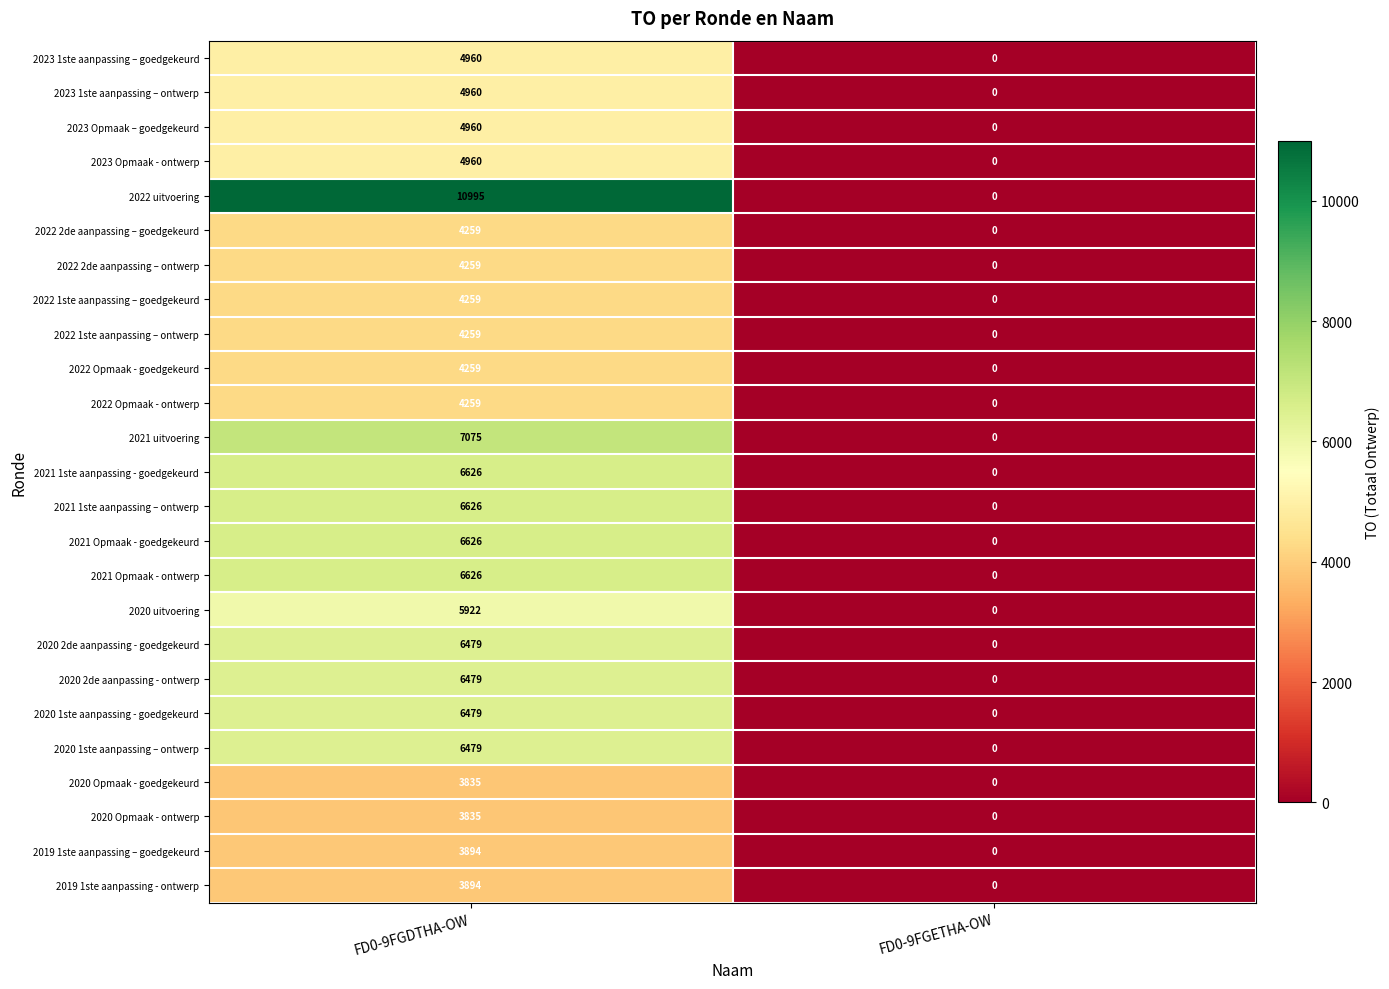

What is the sum of the 2019 1ste aanpassing – goedgekeurd values at FD0-9FGETHA-OW and FD0-9FGDTHA-OW?

3894